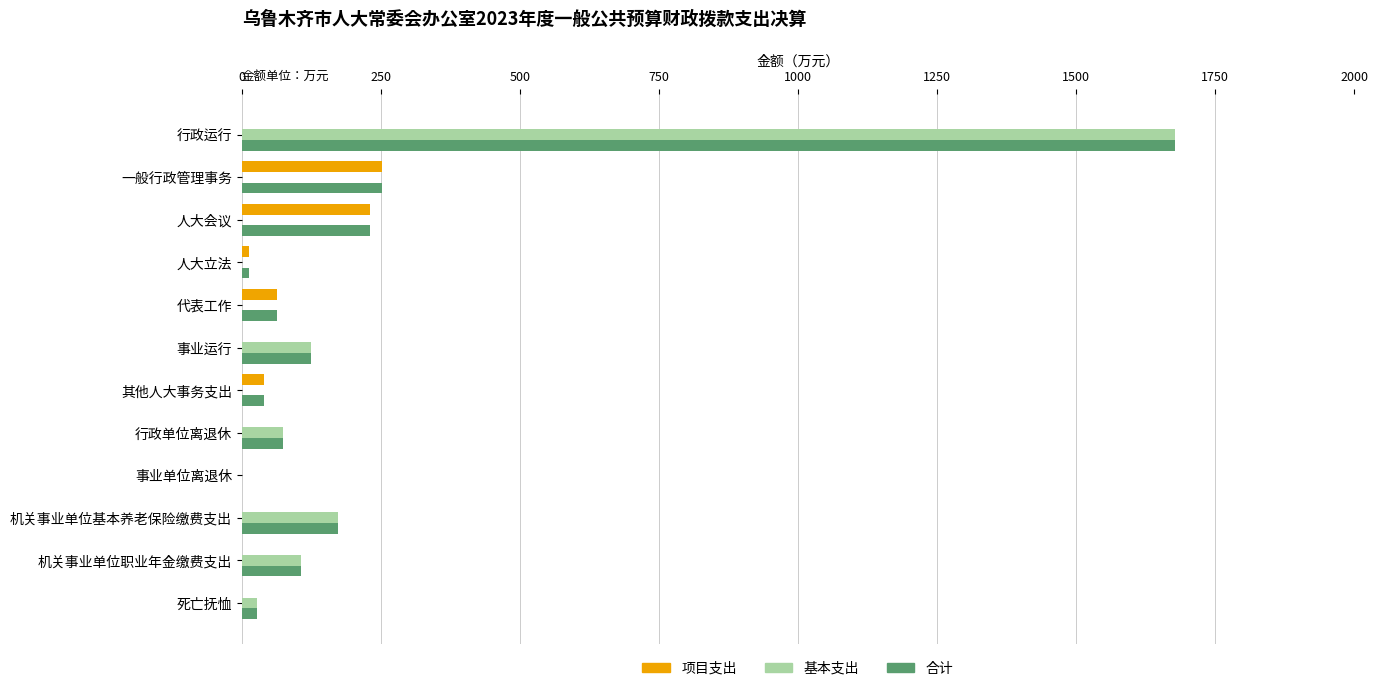

Count the number of data series in this chart.

3